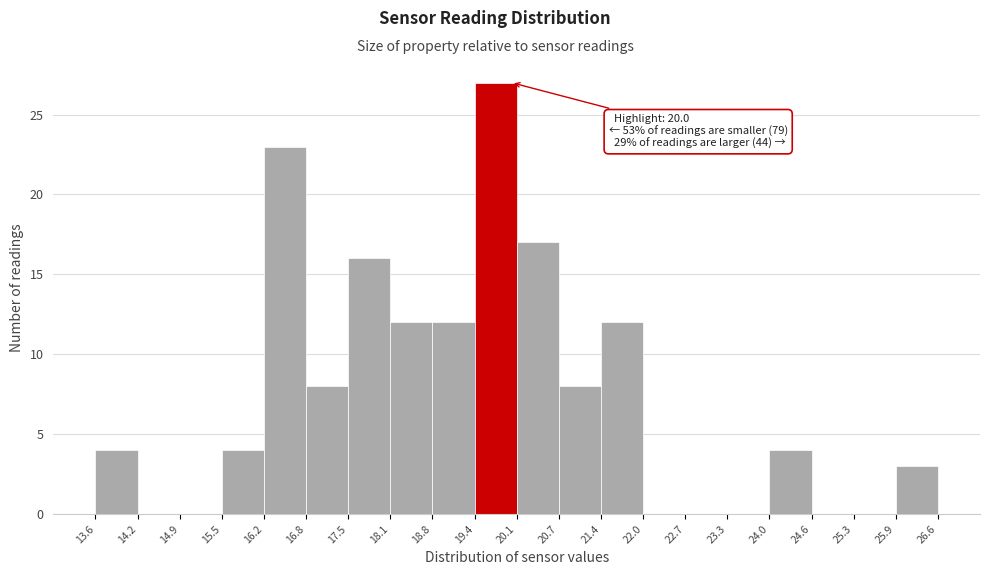

Which range on the x-axis has the tallest bar?

19.4 to 20.1